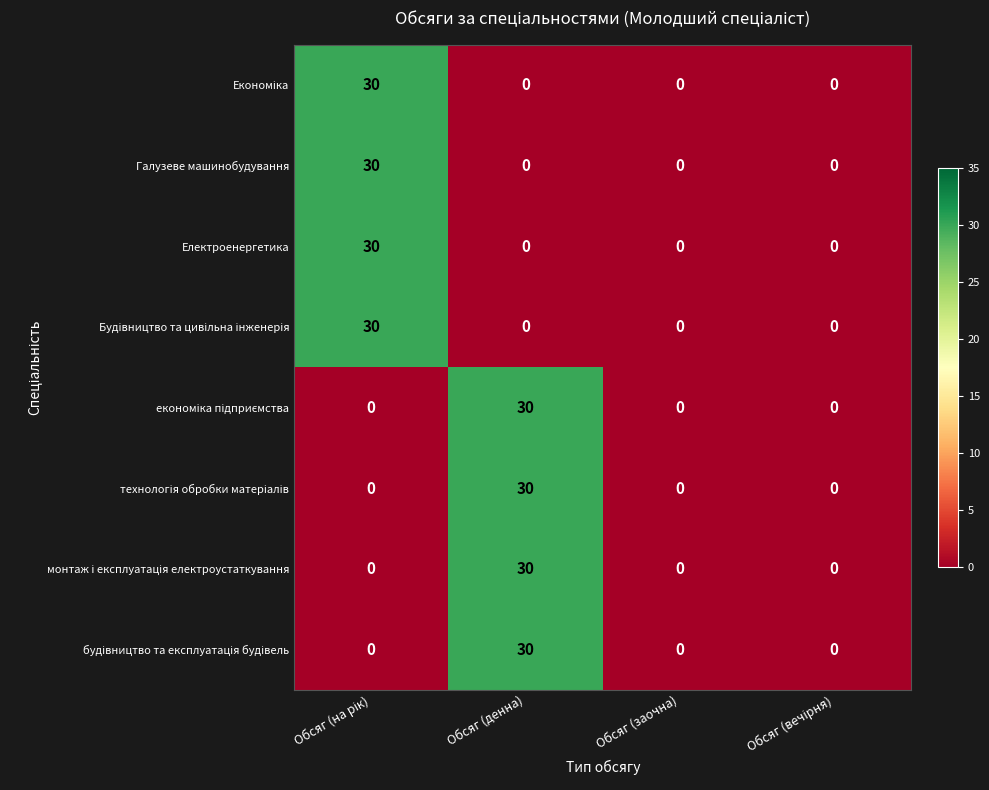

What is the greatest value displayed?

30